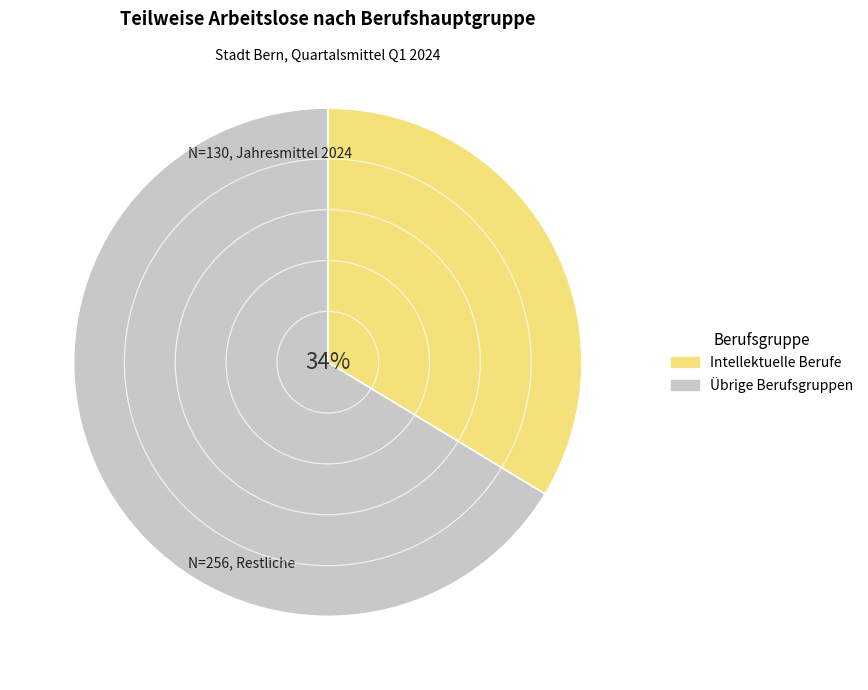

Does any single category account for the majority?

Yes